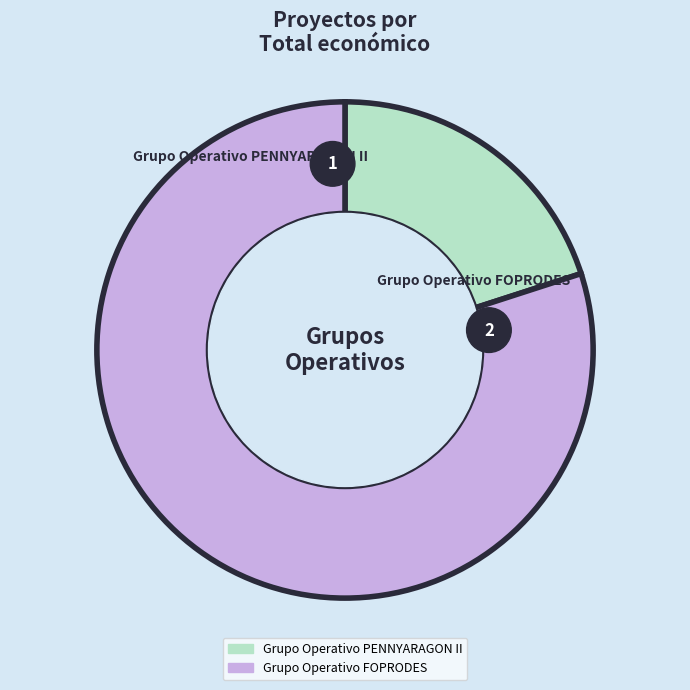

The Grupo Operativo PENNYARAGON II slice represents 20% of the pie. True or false?

True